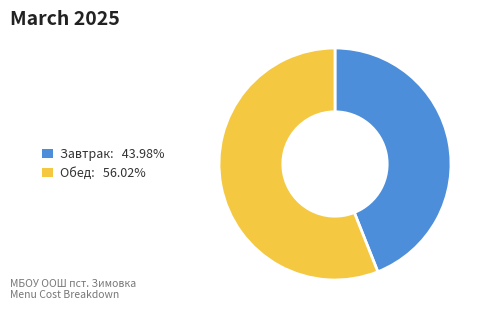

Is there any slice that represents more than half of the pie?

Yes